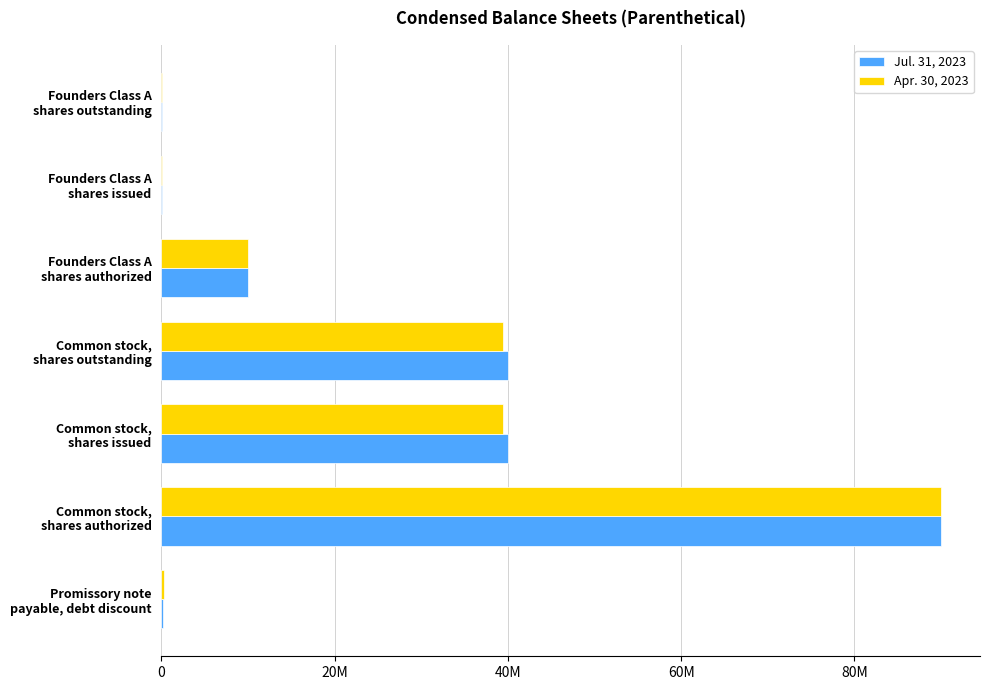

What are all the series names shown in the legend?

Jul. 31, 2023, Apr. 30, 2023